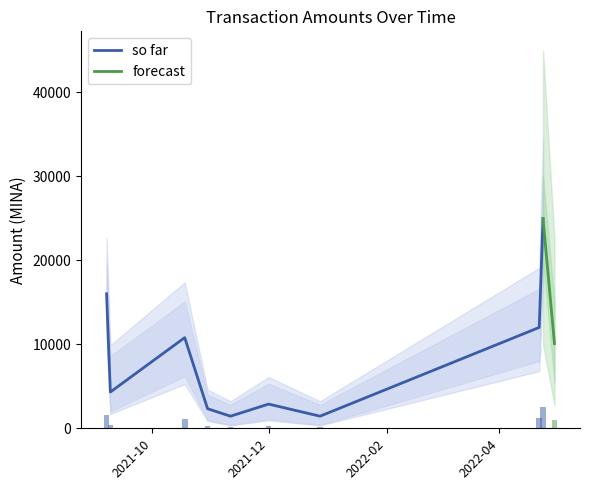

Is the value of Amount_lower at 2022-04-22 greater than the value of Amount_upper at 2022-04-22?

No